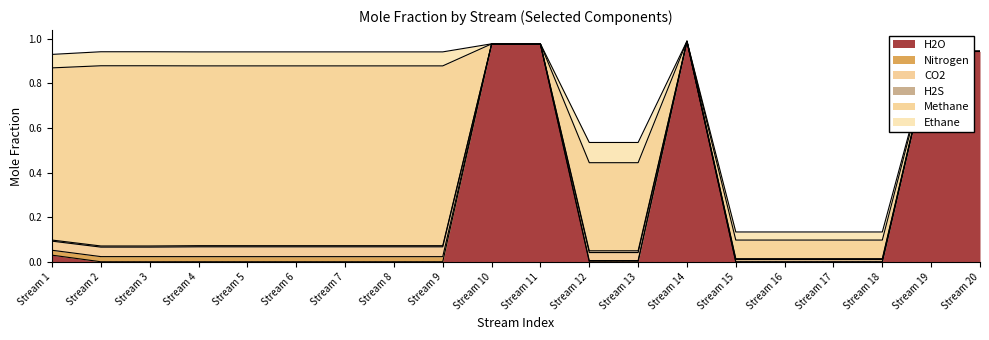

Reading left to right, what are all the values shown in this chart?

H2O: 0.0	0.0	0.0	0.0	0.0	0.0	0.0	0.0	0.0	1.0	1.0	0.0	0.0	1.0	0.0	0.0	0.0	0.0	0.9	0.9
Nitrogen: 0.0	0.0	0.0	0.0	0.0	0.0	0.0	0.0	0.0	0.0	0.0	0.0	0.0	0.0	0.0	0.0	0.0	0.0	0.0	0.0
CO2: 0.0	0.0	0.0	0.0	0.0	0.0	0.0	0.0	0.0	0.0	0.0	0.0	0.0	0.0	0.0	0.0	0.0	0.0	0.0	0.0
H2S: 0.0	0.0	0.0	0.0	0.0	0.0	0.0	0.0	0.0	0.0	0.0	0.0	0.0	0.0	0.0	0.0	0.0	0.0	0.0	0.0
Methane: 0.8	0.8	0.8	0.8	0.8	0.8	0.8	0.8	0.8	0.0	0.0	0.4	0.4	0.0	0.1	0.1	0.1	0.1	0.0	0.0
Ethane: 0.1	0.1	0.1	0.1	0.1	0.1	0.1	0.1	0.1	0.0	0.0	0.1	0.1	0.0	0.0	0.0	0.0	0.0	0.0	0.0